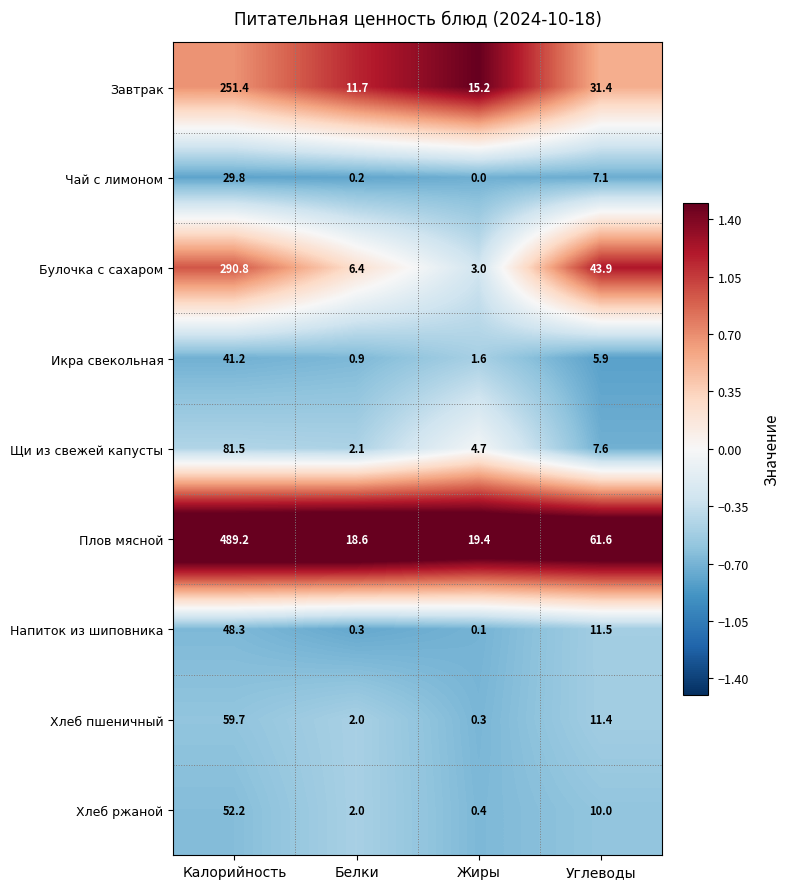

Which series has the widest spread of values?

Плов мясной